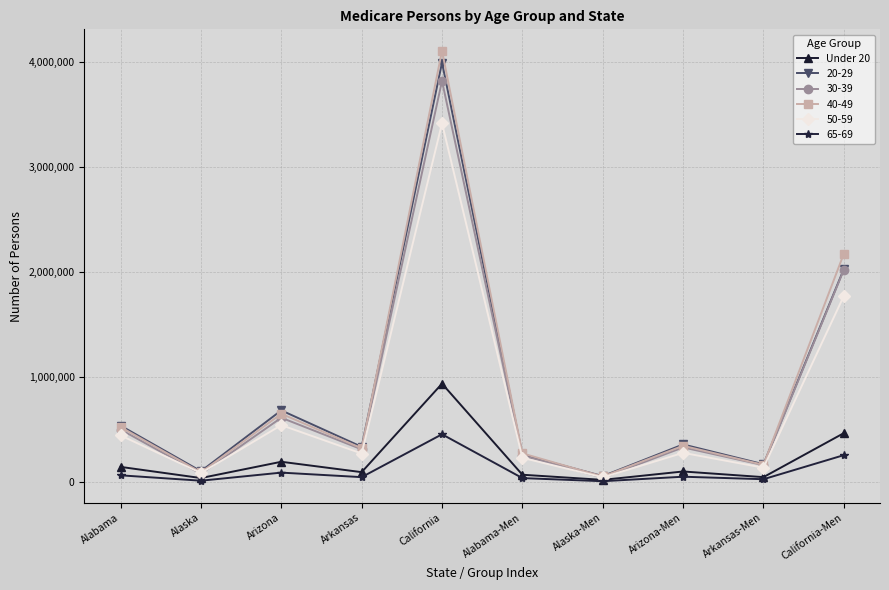

What is the label of the 7th point from the left?

Alaska-Men